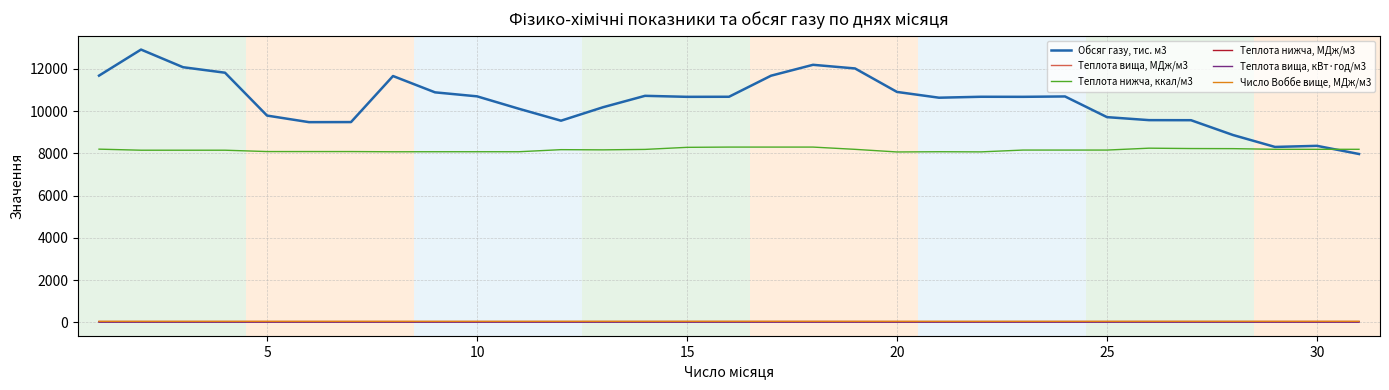

Which series has the largest total across all categories?

Обсяг газу, тис. м3